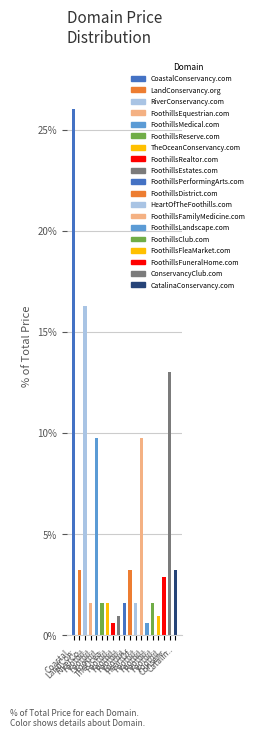

Reading left to right, what are all the values shown in this chart?

Coastal..=26.0	LandCon..=3.2	RiverCo..=16.3	Foothil..=1.6	Foothil..=9.7	Foothil..=1.6	TheOcea..=1.6	Foothil..=0.6	Foothil..=0.9	Foothil..=1.6	Foothil..=3.2	HeartOf..=1.6	Foothil..=9.7	Foothil..=0.6	Foothil..=1.6	Foothil..=0.9	Foothil..=2.9	Conserv..=13.0	Catalin..=3.2